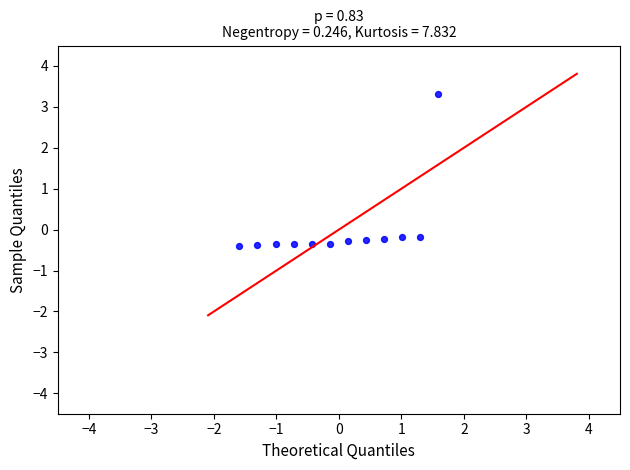

What is the range of X values (max minus min)?

3.2